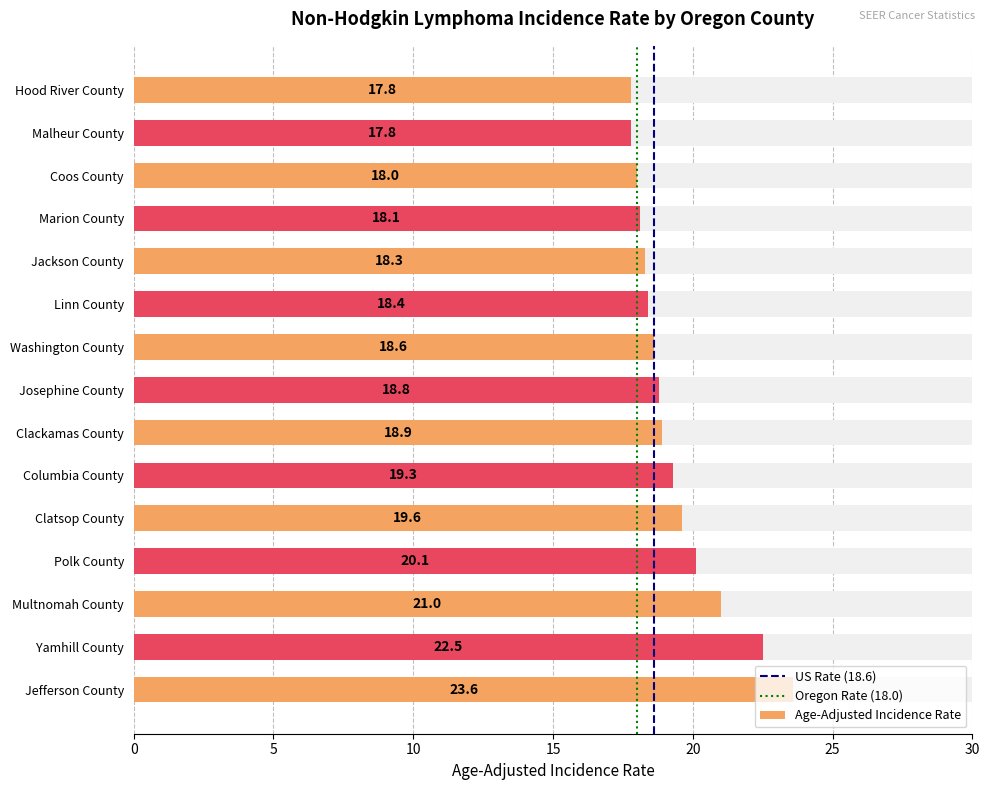

What is the approximate value at Hood River County?

17.8